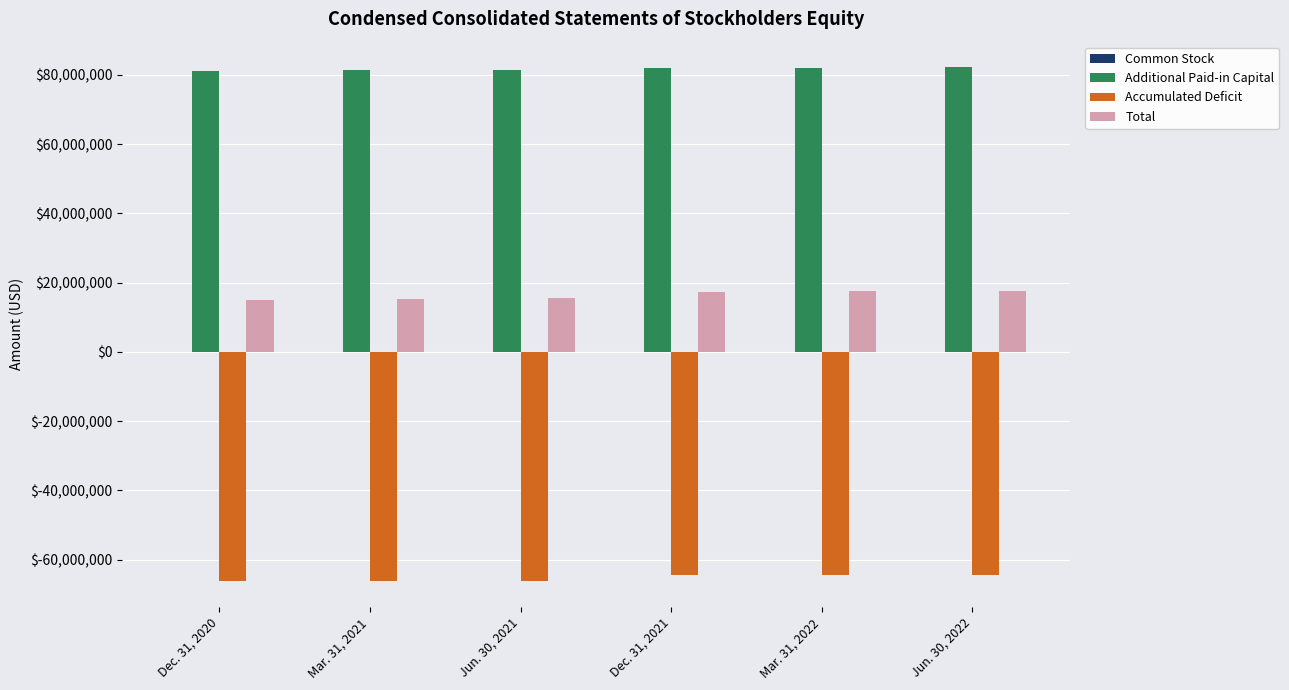

Is the value of Total at Dec. 31, 2020 greater than the value of Accumulated Deficit at Jun. 30, 2021?

Yes